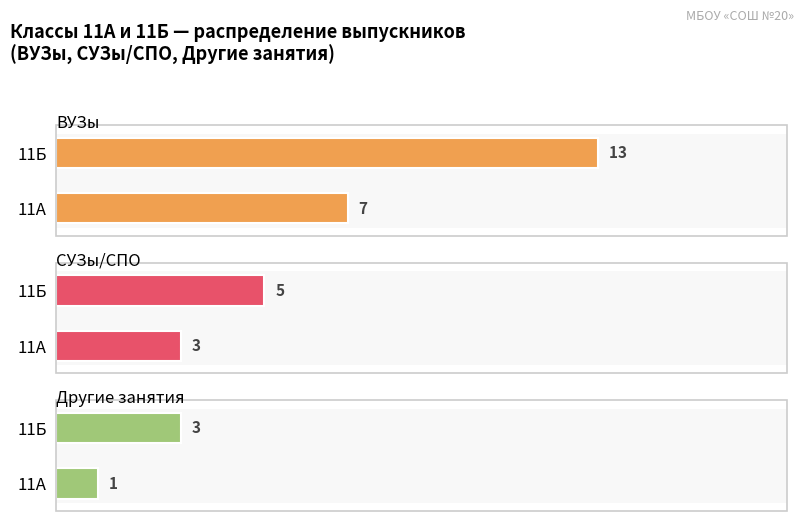

How many categories are shown in the chart?

2